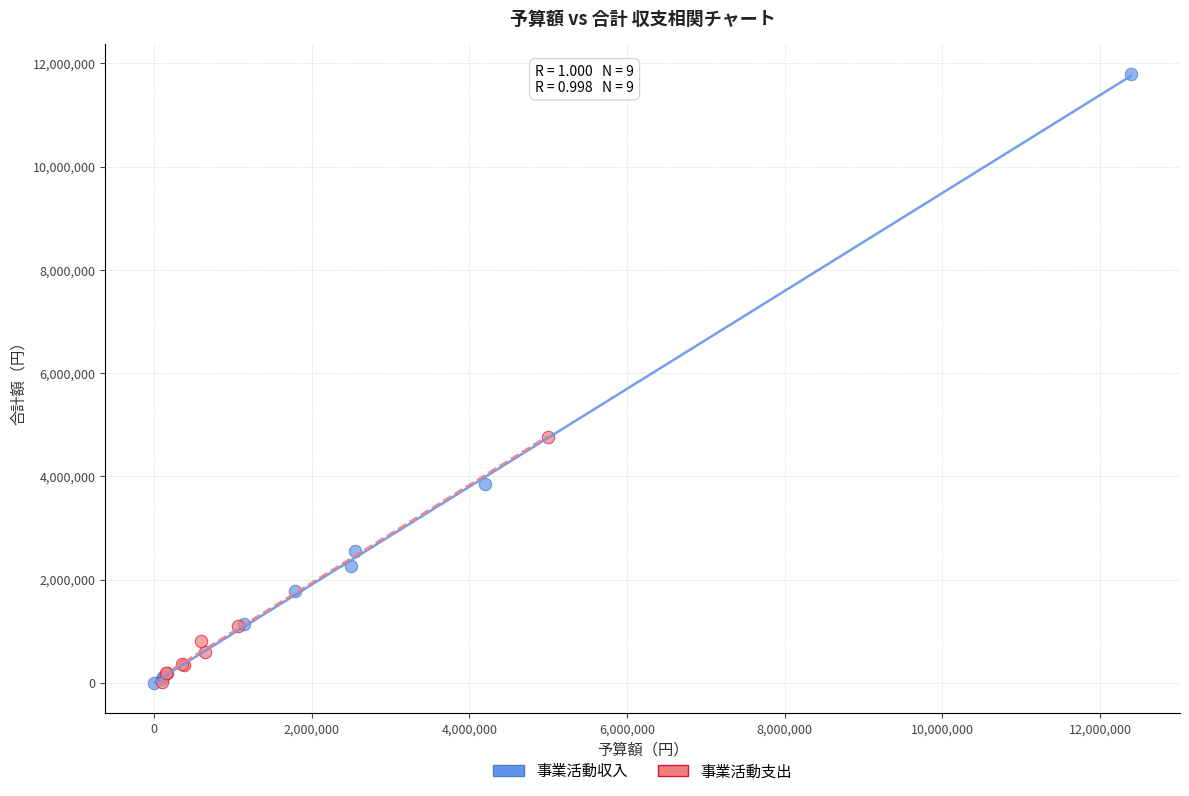

Which series has the widest spread of Y values?

事業活動収入